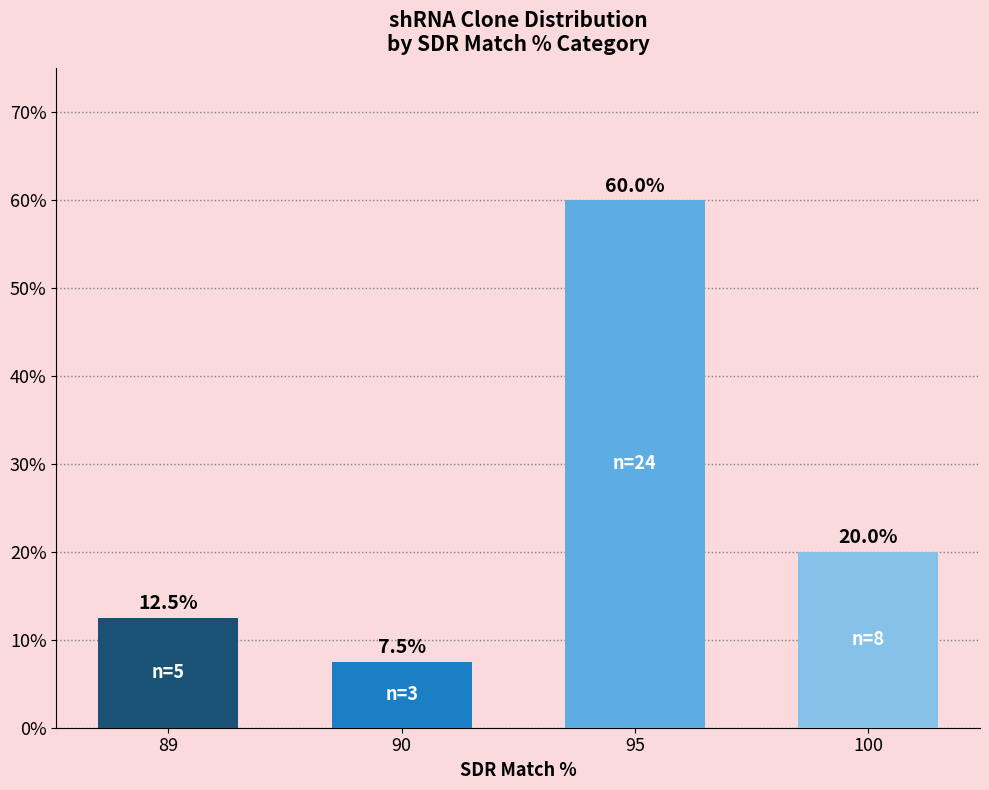

What is the difference between the values at 90 and 95?

0.5